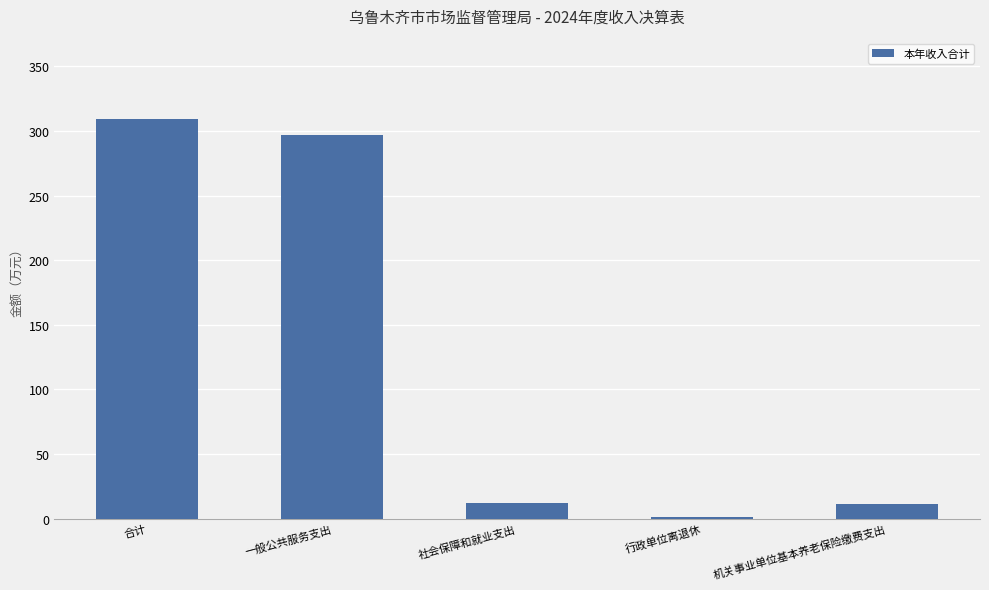

What is the sum of all values?

631.5